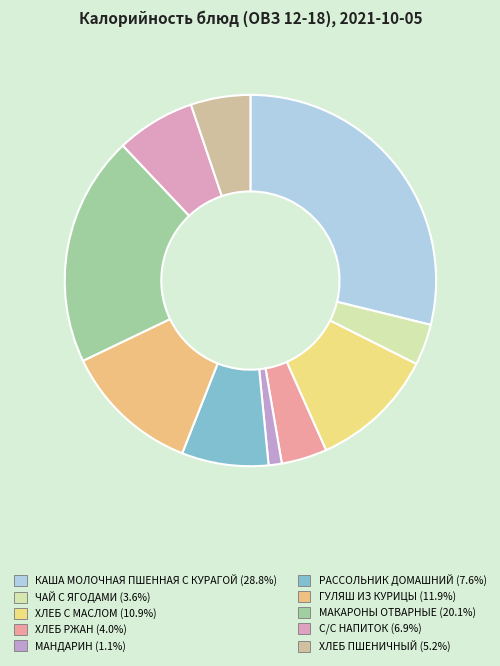

Does ГУЛЯШ ИЗ КУРИЦЫ account for over 50% of the chart?

No